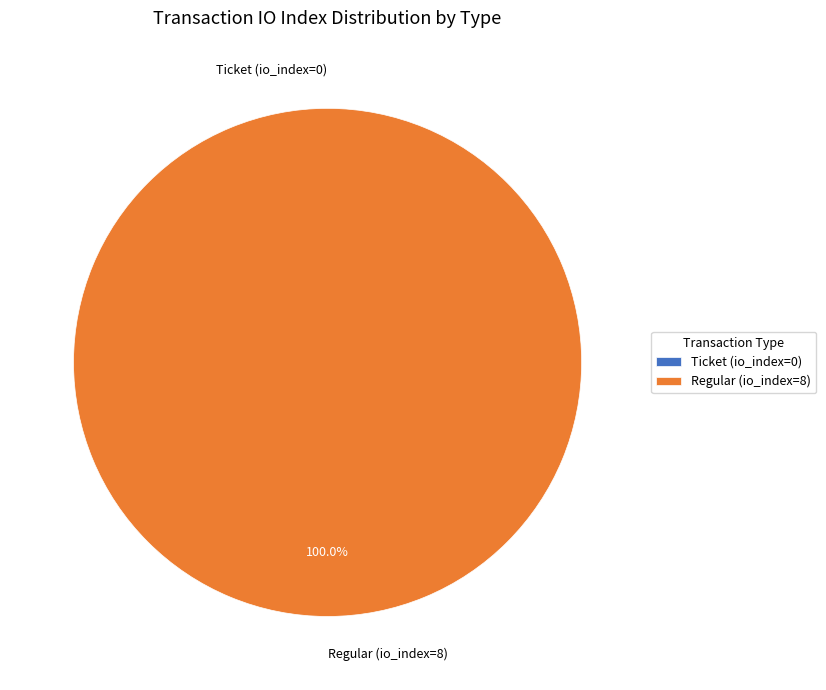

Does Regular (io_index=8) represent more than half of the total?

Yes